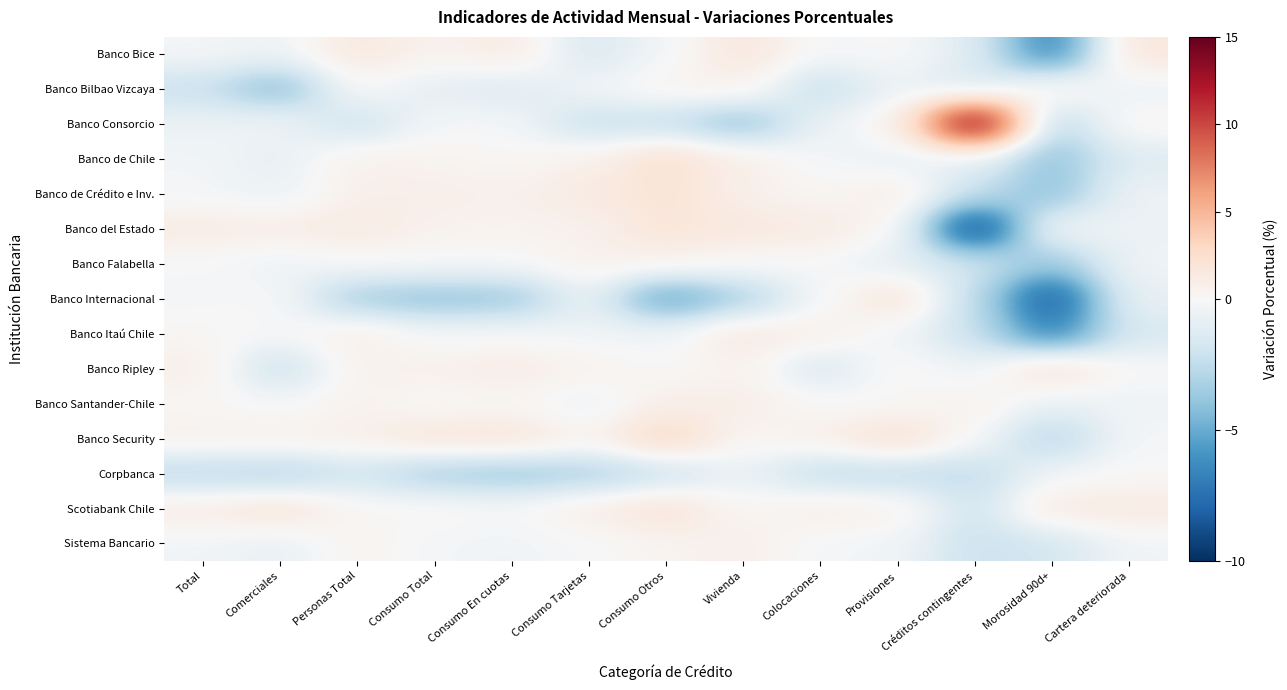

Reading left to right, list all the values displayed in this chart.

Banco Bice: Total=-0.2	Comerciales=-0.5	Personas Total=1.5	Consumo Total=0.5	Consumo En cuotas=1.2	Consumo Tarjetas=-1.6	Consumo Otros=-0.3	Vivienda=1.7	Colocaciones=-0.2	Provisiones=0.1	Créditos contingentes=-1.2	Morosidad 90d+=-7.0	Cartera deteriorada=1.7
Banco Bilbao Vizcaya: Total=-2.2	Comerciales=-4.4	Personas Total=0.2	Consumo Total=-1.0	Consumo En cuotas=-1.3	Consumo Tarjetas=-0.3	Consumo Otros=0.4	Vivienda=0.7	Colocaciones=-2.4	Provisiones=-0.6	Créditos contingentes=-1.7	Morosidad 90d+=0.7	Cartera deteriorada=-0.6
Banco Consorcio: Total=-0.6	Comerciales=-0.3	Personas Total=-2.2	Consumo Total=-0.2	Consumo En cuotas=-0.2	Consumo Tarjetas=-2.2	Consumo Otros=-2.3	Vivienda=-4.1	Colocaciones=-0.6	Provisiones=0.4	Créditos contingentes=15.0	Morosidad 90d+=-3.2	Cartera deteriorada=0.4
Banco de Chile: Total=-0.2	Comerciales=-0.9	Personas Total=0.8	Consumo Total=0.5	Consumo En cuotas=0.2	Consumo Tarjetas=0.7	Consumo Otros=2.4	Vivienda=0.9	Colocaciones=-0.3	Provisiones=-0.8	Créditos contingentes=-1.0	Morosidad 90d+=-4.0	Cartera deteriorada=-1.3
Banco de Crédito e Inv.: Total=-0.2	Comerciales=-0.7	Personas Total=0.8	Consumo Total=0.9	Consumo En cuotas=0.7	Consumo Tarjetas=1.3	Consumo Otros=2.0	Vivienda=0.8	Colocaciones=0.2	Provisiones=1.0	Créditos contingentes=-2.2	Morosidad 90d+=-4.2	Cartera deteriorada=-0.5
Banco del Estado: Total=1.2	Comerciales=1.0	Personas Total=1.3	Consumo Total=0.6	Consumo En cuotas=0.5	Consumo Tarjetas=0.6	Consumo Otros=1.9	Vivienda=1.5	Colocaciones=1.3	Provisiones=0.2	Créditos contingentes=-10.0	Morosidad 90d+=0.0	Cartera deteriorada=-0.6
Banco Falabella: Total=-0.0	Comerciales=-0.6	Personas Total=-0.0	Consumo Total=-0.1	Consumo En cuotas=-0.1	Consumo Tarjetas=0.7	Consumo Otros=0.6	Vivienda=0.1	Colocaciones=-0.1	Provisiones=-1.1	Créditos contingentes=-1.8	Morosidad 90d+=-3.9	Cartera deteriorada=-0.4
Banco Internacional: Total=-0.2	Comerciales=0.0	Personas Total=-3.5	Consumo Total=-3.9	Consumo En cuotas=-3.8	Consumo Tarjetas=-0.7	Consumo Otros=-5.7	Vivienda=-3.3	Colocaciones=-0.1	Provisiones=2.0	Créditos contingentes=-2.5	Morosidad 90d+=-8.9	Cartera deteriorada=-0.7
Banco Itaú Chile: Total=0.2	Comerciales=-0.1	Personas Total=0.9	Consumo Total=-0.2	Consumo En cuotas=-0.1	Consumo Tarjetas=-0.4	Consumo Otros=-0.4	Vivienda=1.5	Colocaciones=0.8	Provisiones=-0.4	Créditos contingentes=-2.2	Morosidad 90d+=-6.9	Cartera deteriorada=-1.6
Banco Ripley: Total=0.9	Comerciales=-2.3	Personas Total=0.6	Consumo Total=0.7	Consumo En cuotas=1.1	Consumo Tarjetas=0.6	Consumo Otros=0.0	Vivienda=0.6	Colocaciones=-1.7	Provisiones=0.3	Créditos contingentes=-0.6	Morosidad 90d+=2.2	Cartera deteriorada=0.0
Banco Santander-Chile: Total=0.2	Comerciales=-0.2	Personas Total=0.6	Consumo Total=-0.0	Consumo En cuotas=0.2	Consumo Tarjetas=-0.7	Consumo Otros=1.0	Vivienda=1.0	Colocaciones=0.1	Provisiones=0.1	Créditos contingentes=0.7	Morosidad 90d+=-0.8	Cartera deteriorada=-0.4
Banco Security: Total=0.7	Comerciales=0.8	Personas Total=0.8	Consumo Total=1.8	Consumo En cuotas=1.9	Consumo Tarjetas=0.6	Consumo Otros=3.0	Vivienda=0.2	Colocaciones=0.8	Provisiones=2.4	Créditos contingentes=-0.0	Morosidad 90d+=-3.1	Cartera deteriorada=-0.1
Corpbanca: Total=-2.7	Comerciales=-3.1	Personas Total=-1.9	Consumo Total=-3.3	Consumo En cuotas=-3.6	Consumo Tarjetas=-3.3	Consumo Otros=-2.3	Vivienda=-0.6	Colocaciones=-2.5	Provisiones=-2.6	Créditos contingentes=-2.5	Morosidad 90d+=-0.3	Cartera deteriorada=0.1
Scotiabank Chile: Total=1.1	Comerciales=1.9	Personas Total=0.2	Consumo Total=0.2	Consumo En cuotas=-0.0	Consumo Tarjetas=1.0	Consumo Otros=2.1	Vivienda=0.2	Colocaciones=1.0	Provisiones=0.7	Créditos contingentes=-2.0	Morosidad 90d+=1.3	Cartera deteriorada=1.3
Sistema Bancario: Total=-0.3	Comerciales=-0.8	Personas Total=0.5	Consumo Total=-0.2	Consumo En cuotas=-0.4	Consumo Tarjetas=-0.1	Consumo Otros=0.4	Vivienda=0.8	Colocaciones=-0.2	Provisiones=-0.3	Créditos contingentes=-2.2	Morosidad 90d+=-1.8	Cartera deteriorada=-0.3